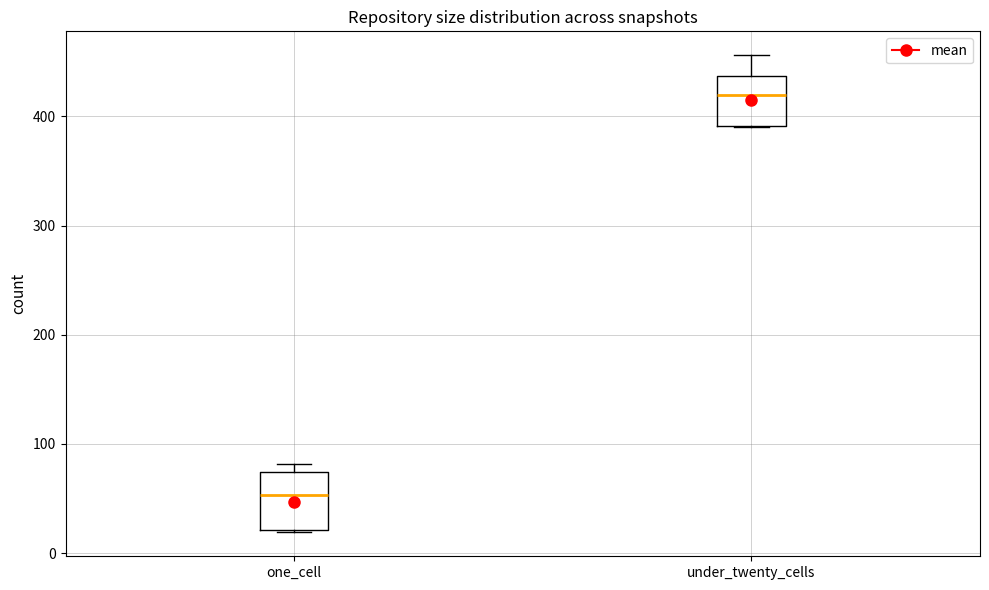

Reading left to right, read every box against the y-axis: the position of its median line, the range the box covers, and the ends of its whiskers. The values are not printed on the chart, so give them approximately, as read against the axis.

one_cell: median 50, box 20 to 70, whiskers 20 to 80
under_twenty_cells: median 420, box 390 to 440, whiskers 390 to 460